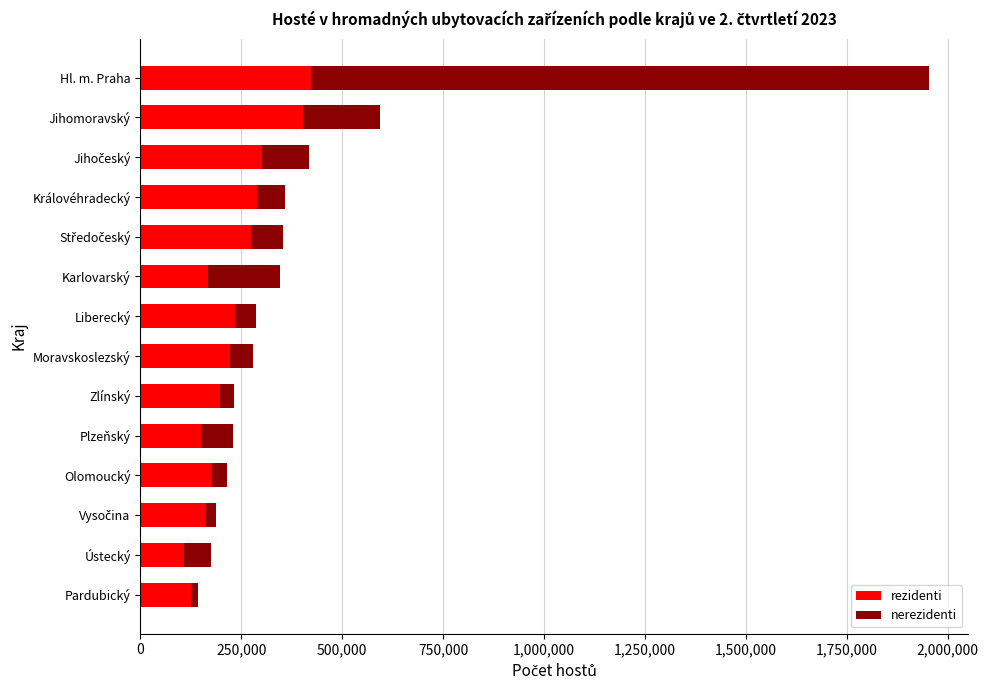

At which category is the sum across all series the highest?

Hl. m. Praha